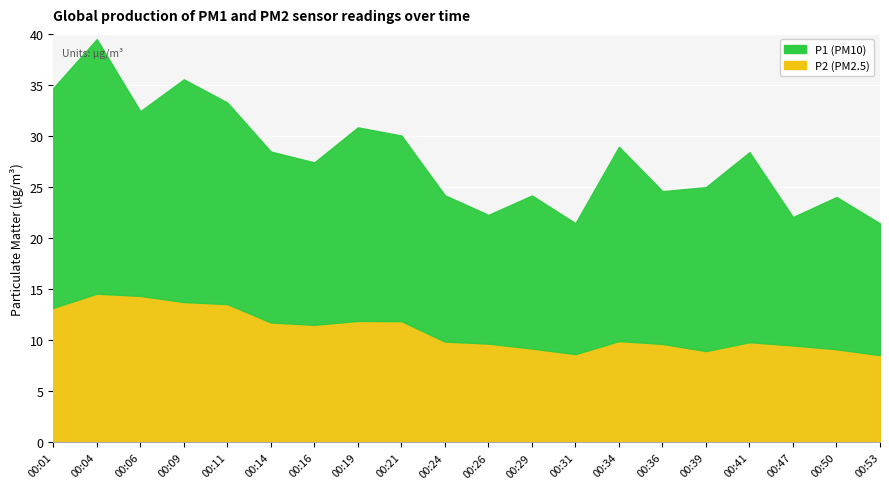

Where is the first local maximum?

00:04